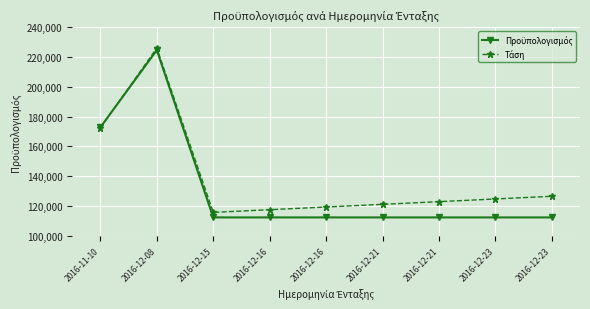

Is it true that Τάση equals 225990.7 at 2016-12-08?

True